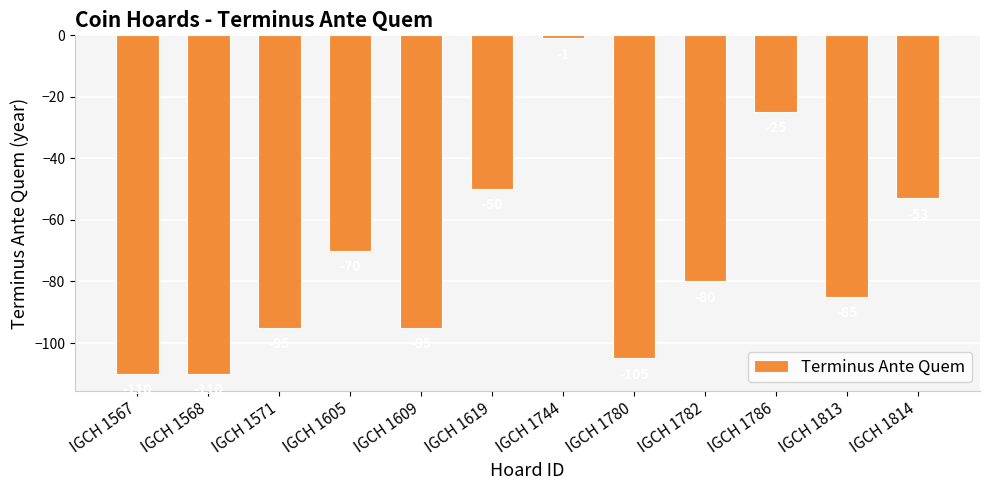

Which has a higher value, IGCH 1619 or IGCH 1814?

IGCH 1619